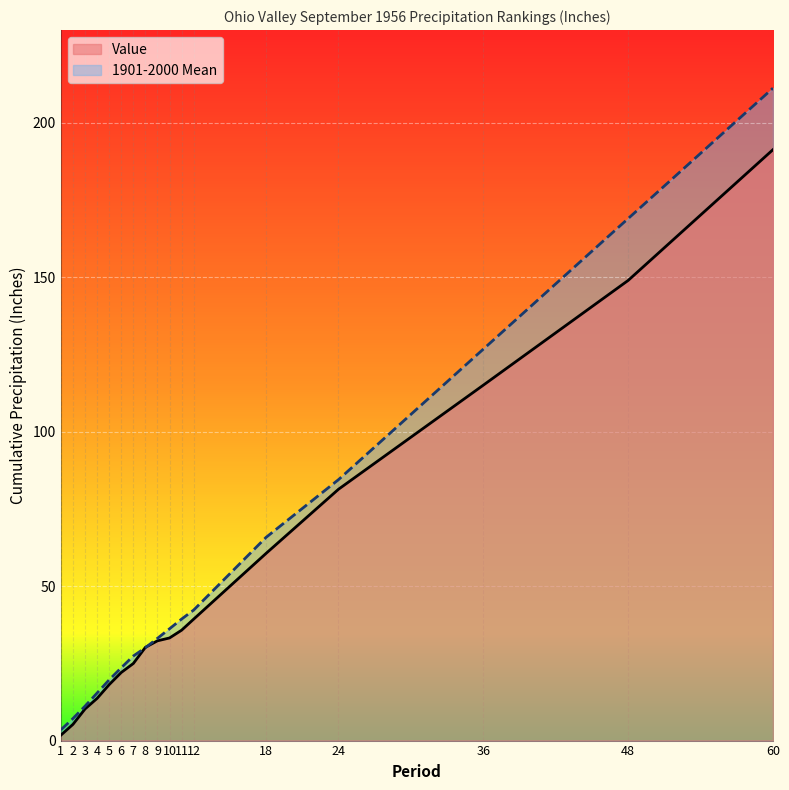

The 1901-2000 Mean series shows 19.7 at 5. True or false?

True